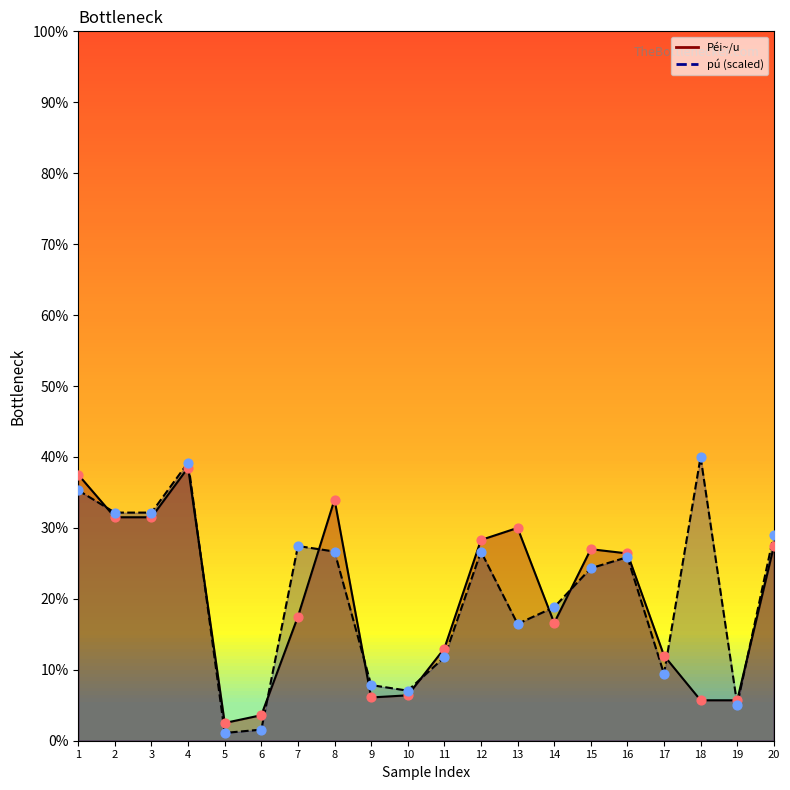

Is the value of Péi~/u at 18 greater than the value of pú at 5?

Yes